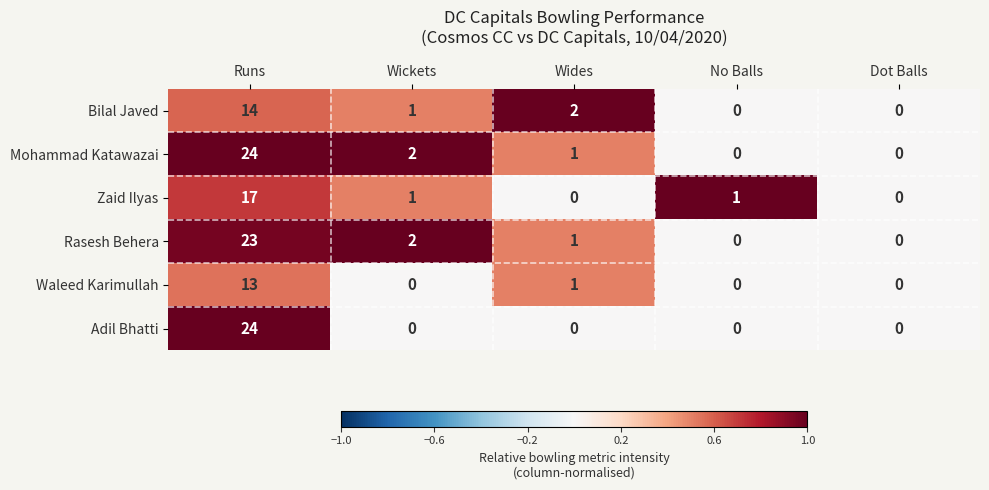

How many data points in Mohammad Katawazai are less than 1?

2